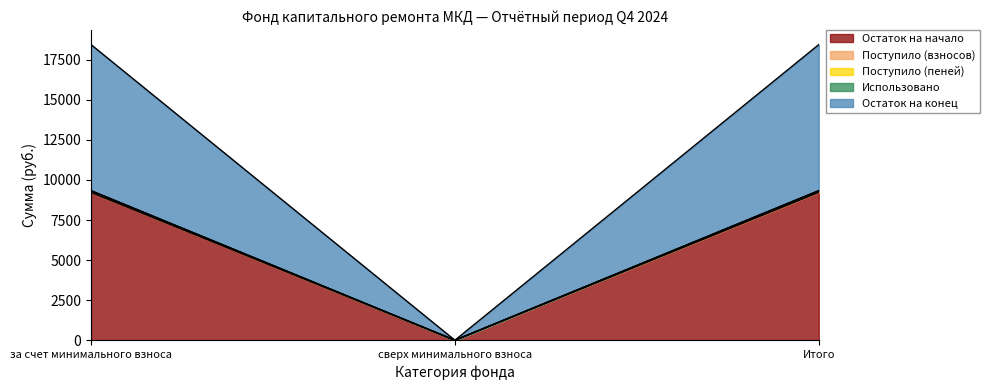

What is the average value of the Остаток на конец series?

6218.2